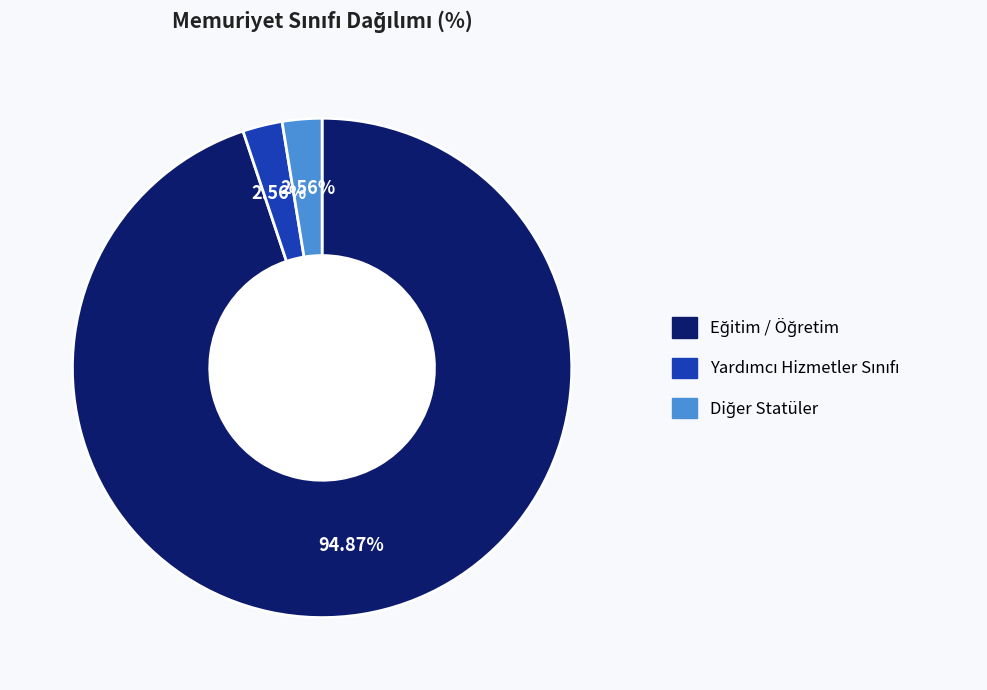

Does any single category account for the majority?

Yes